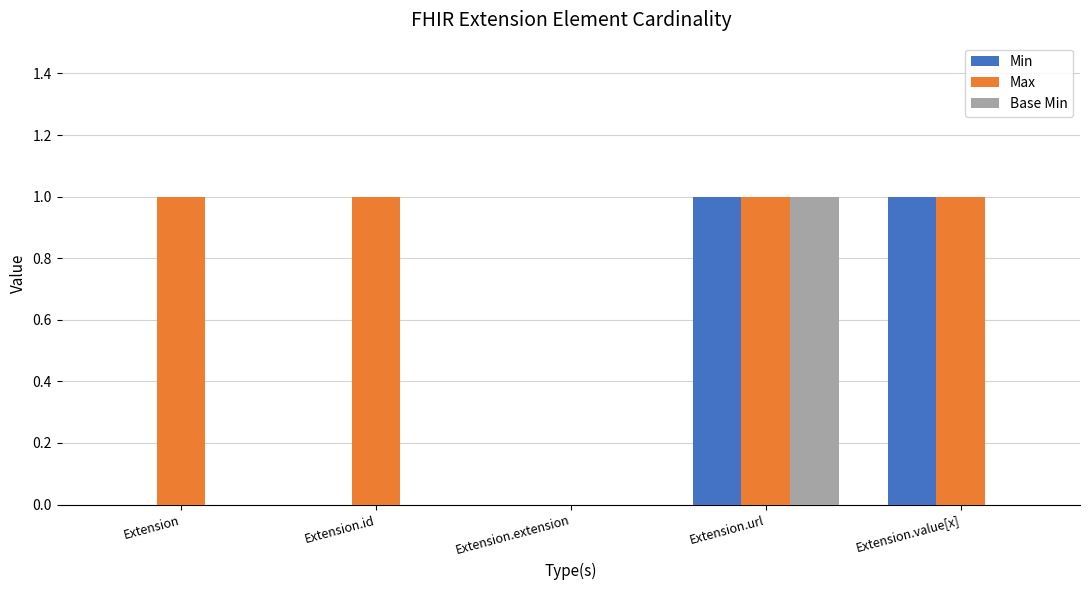

Which series has the largest total across all categories?

Max